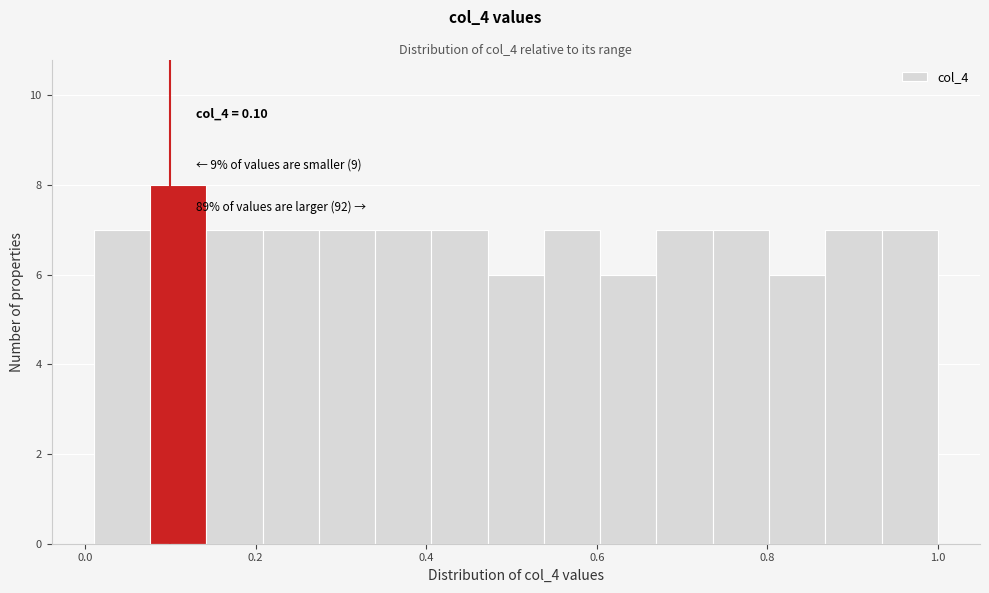

Around what value on the x-axis is the tallest bar? Give the approximate position of its centre, as read against the axis.

0.10